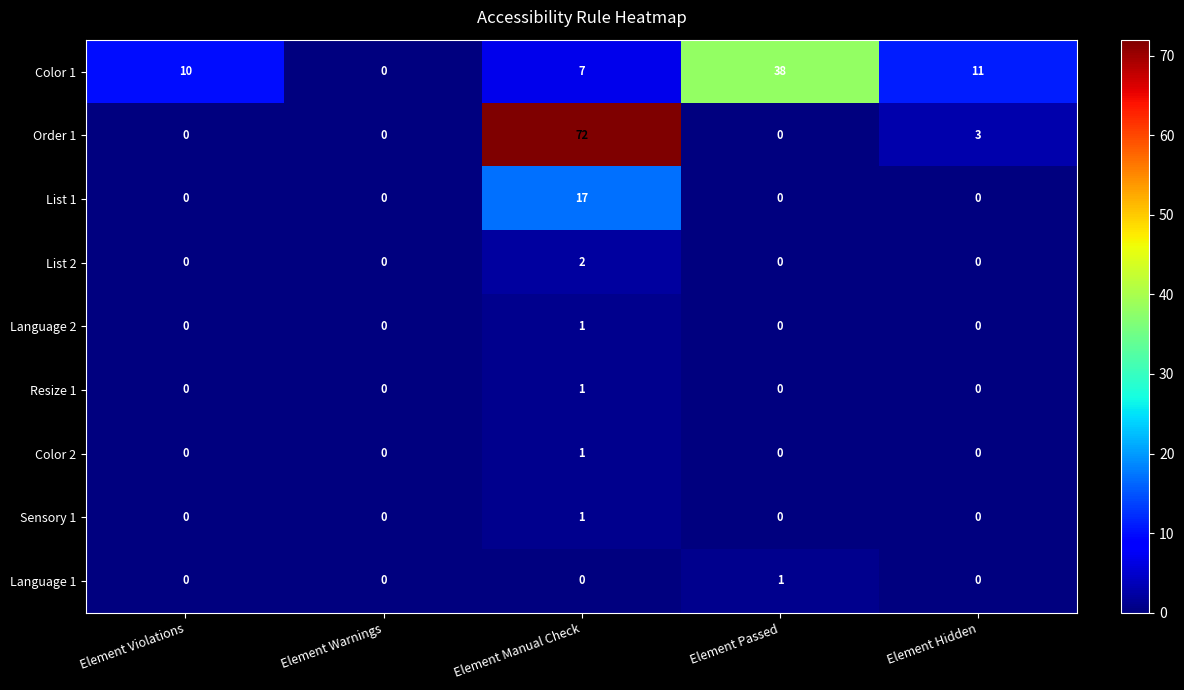

Is it true that List 2 equals 0 at Element Hidden?

True